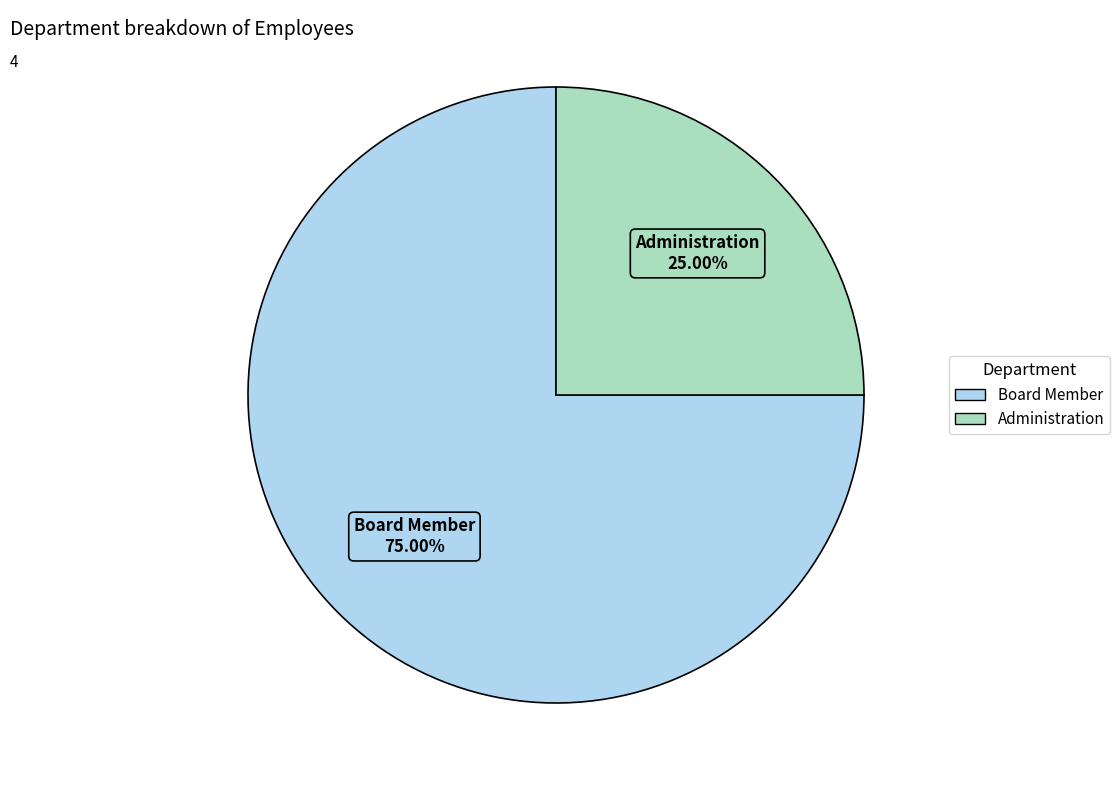

True or false: Administration accounts for 25% of the total.

True